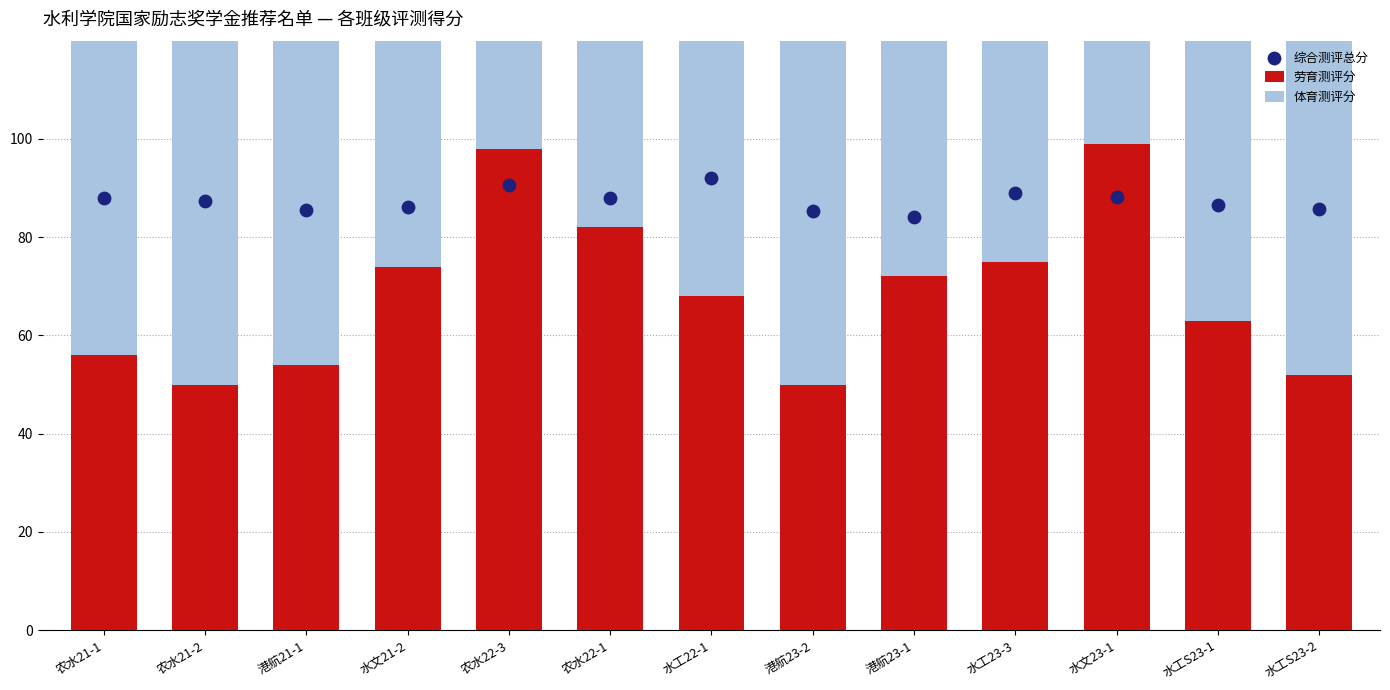

Which series reaches the maximum Y coordinate?

劳育测评分